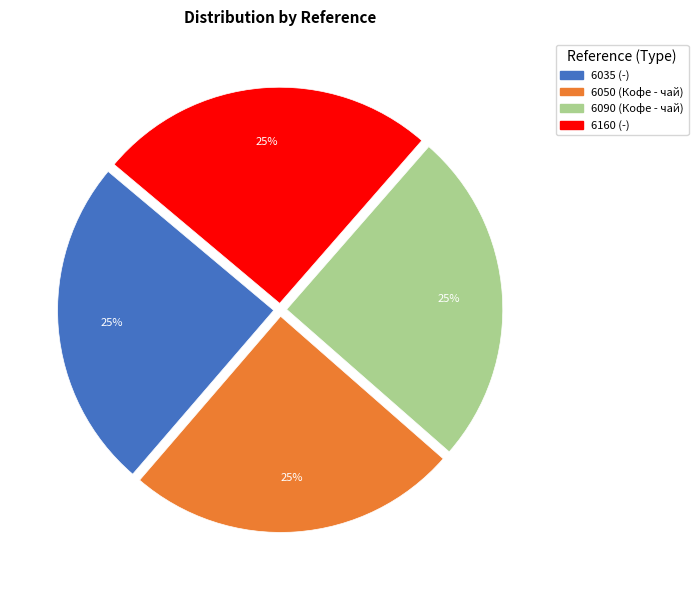

To the nearest percent, what percentage of the pie is 6035?

25%